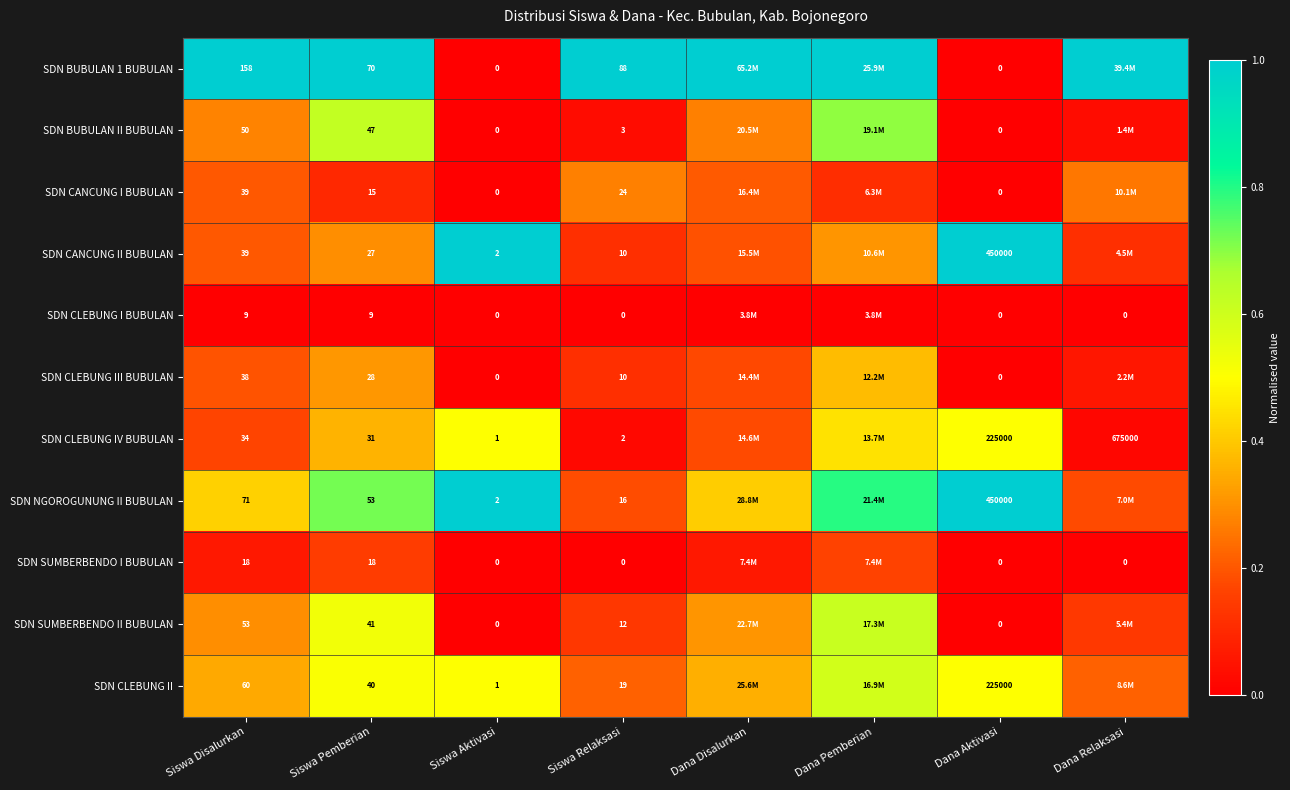

Which series changed the most between Siswa Pemberian and Siswa Relaksasi?

SDN BUBULAN II BUBULAN